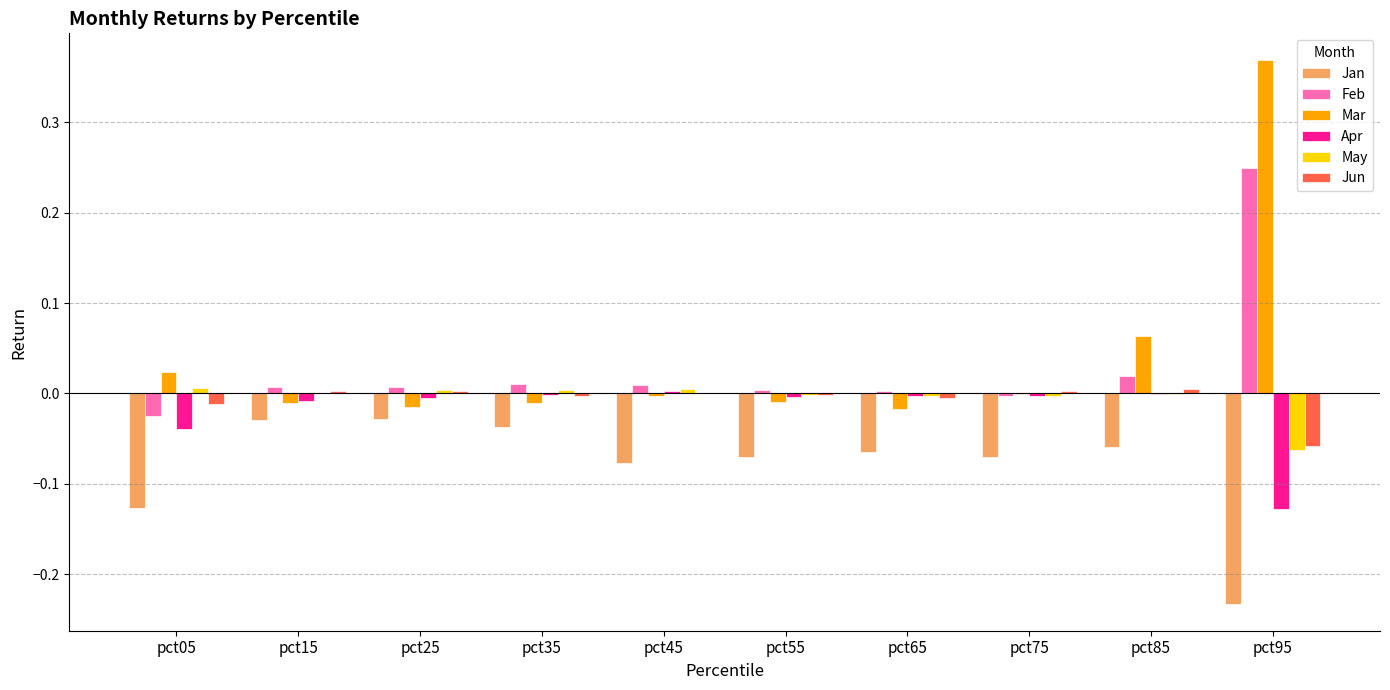

Which series changed the most between pct45 and pct95?

Mar